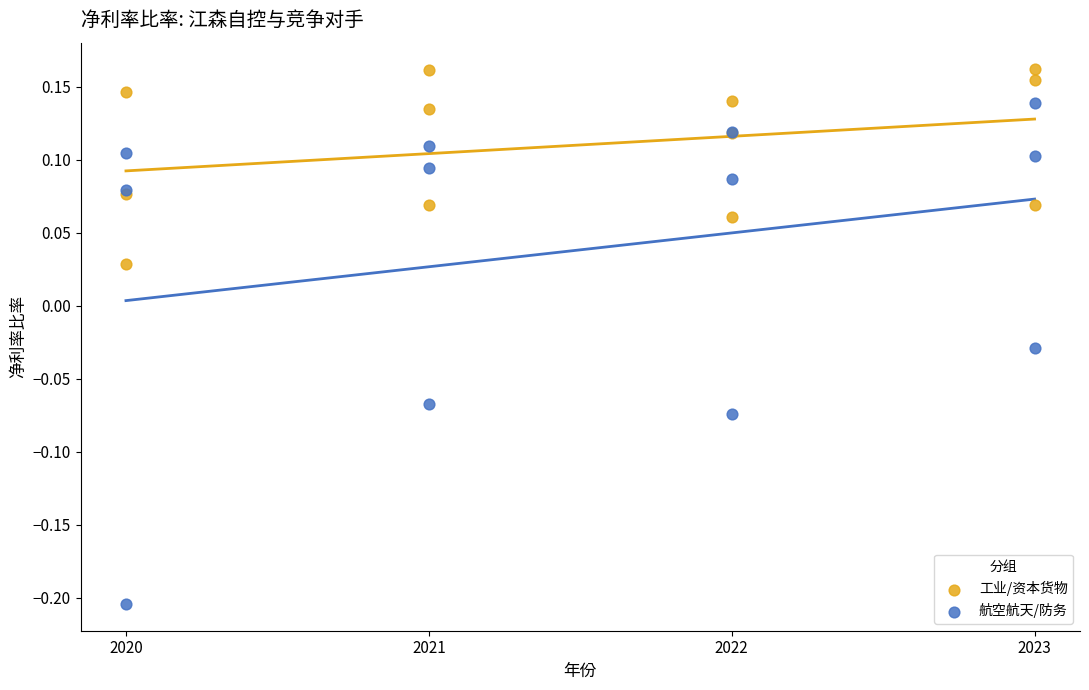

What are all the series names shown in the legend?

工业/资本货物, 航空航天/防务